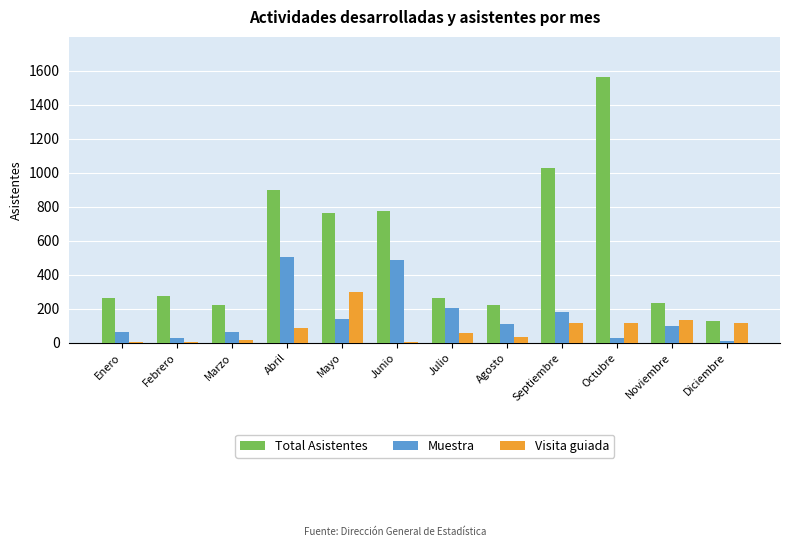

How many bars are there in total?

36